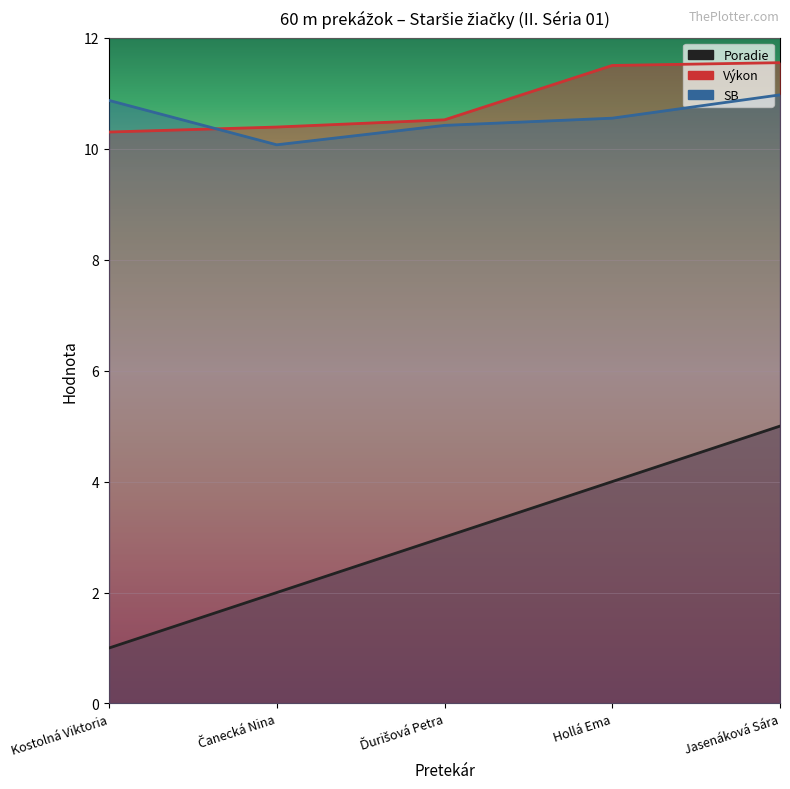

How many lines are shown in the chart?

3